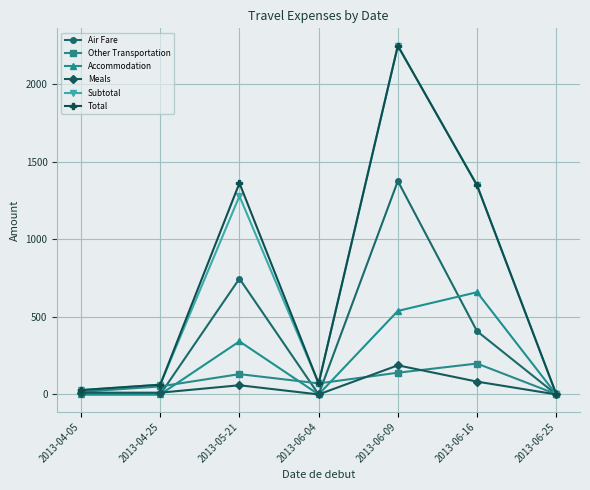

At which label does Other Transportation reach its peak?

2013-06-16